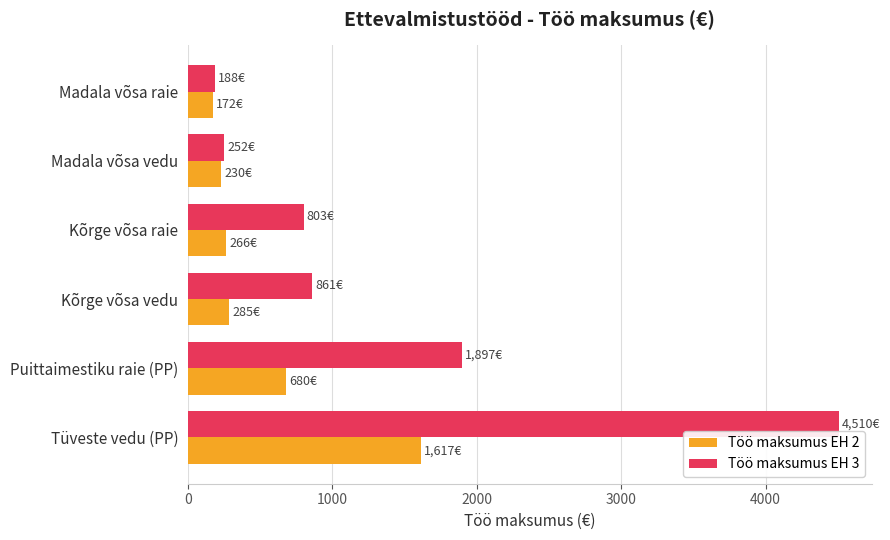

At which label does Töö maksumus EH 3 reach its peak?

Tüveste vedu (PP)